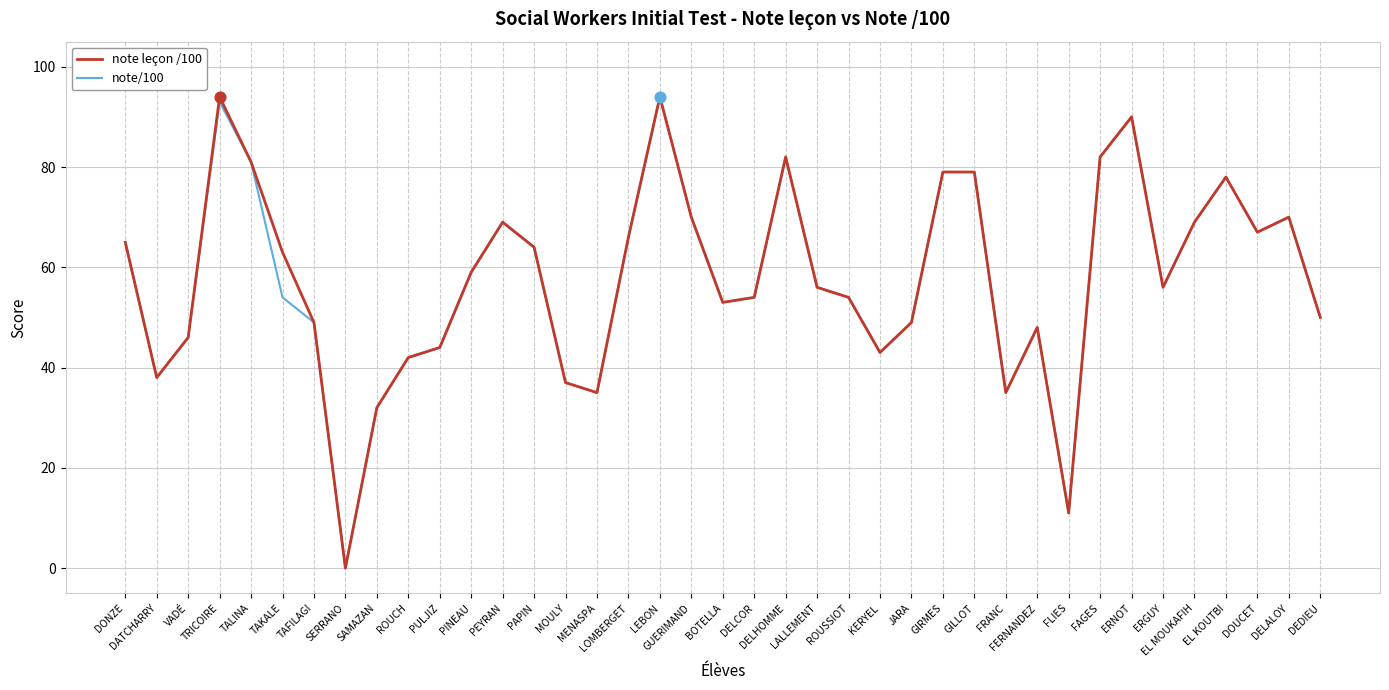

Is the value of note leçon /100 at PULJIZ greater than the value of note/100 at DATCHARRY?

Yes